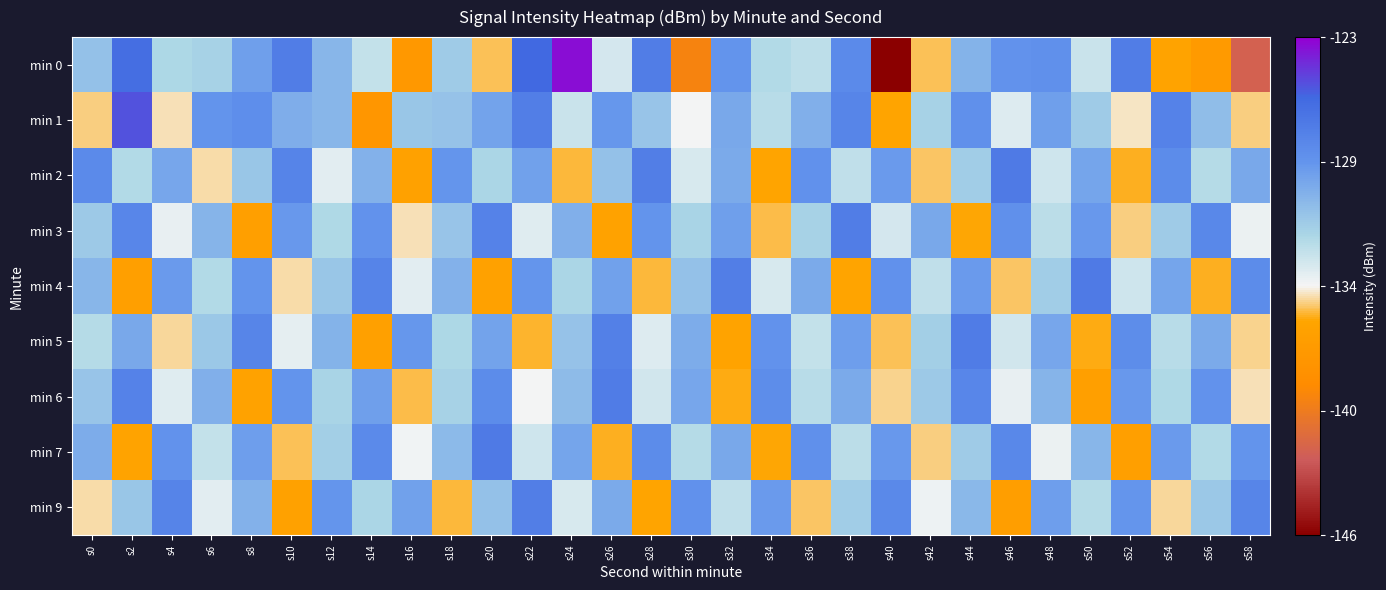

Between s46 and s26, which is larger?

s46